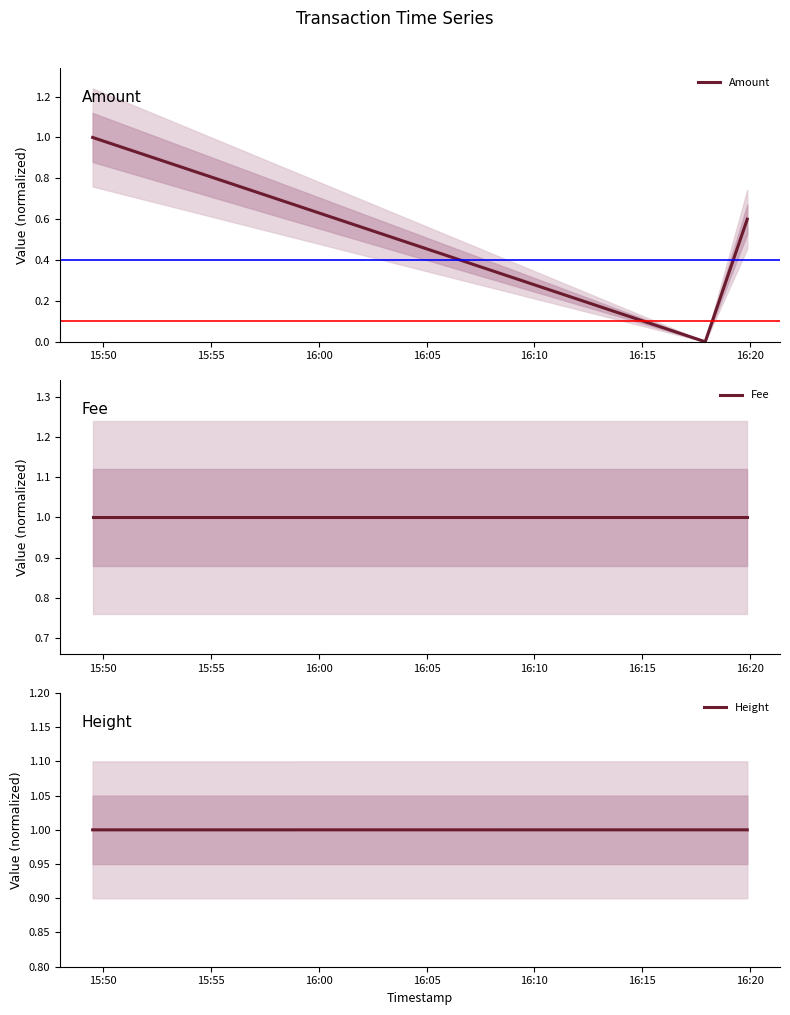

Rank the series at 16:00 from highest to lowest value.

Fee, Height, Amount